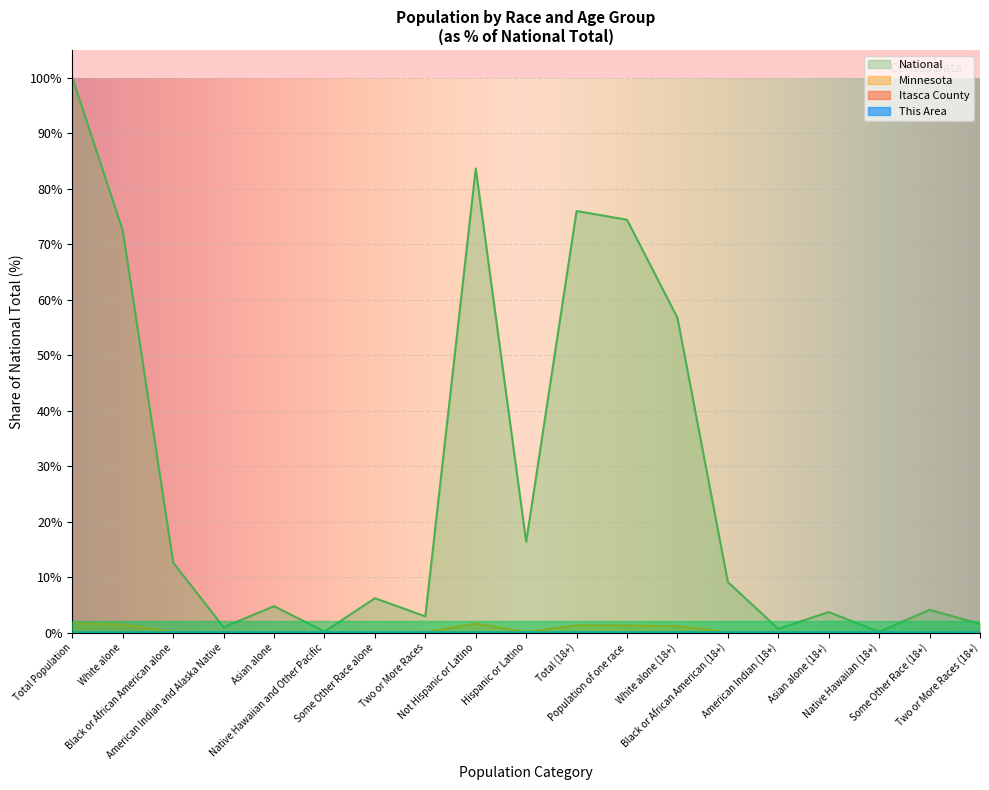

How many lines are shown in the chart?

4